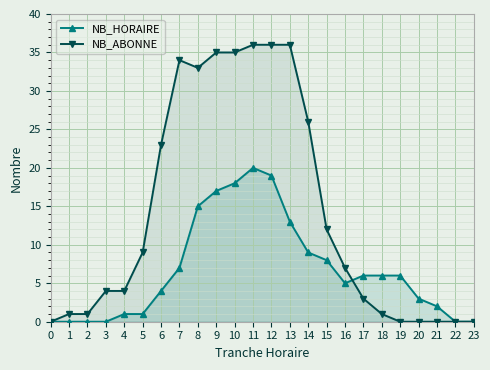

How many data points does each series have?

24